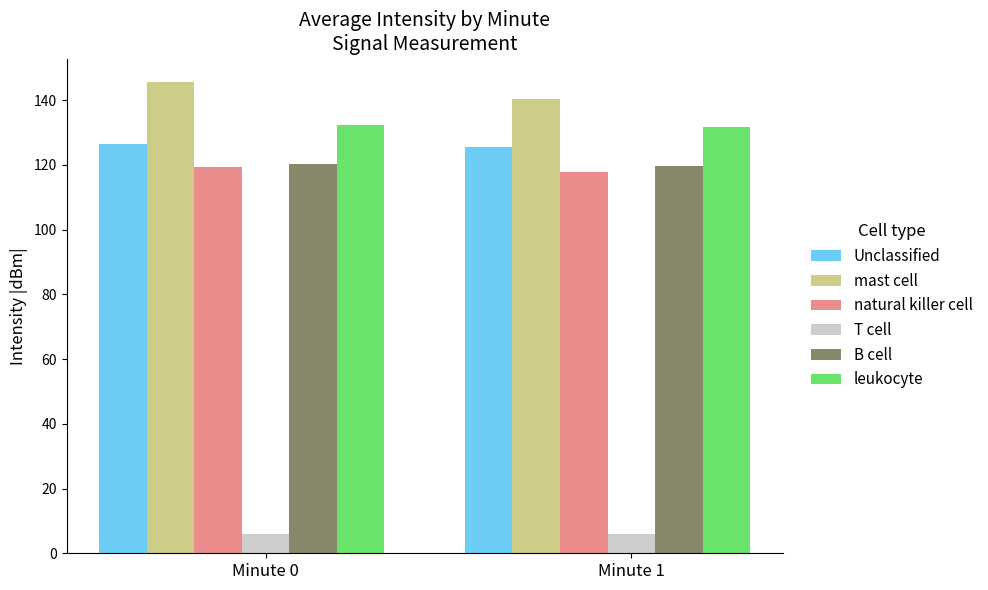

Between Minute 0 and Minute 1, which series saw the biggest shift?

mast cell